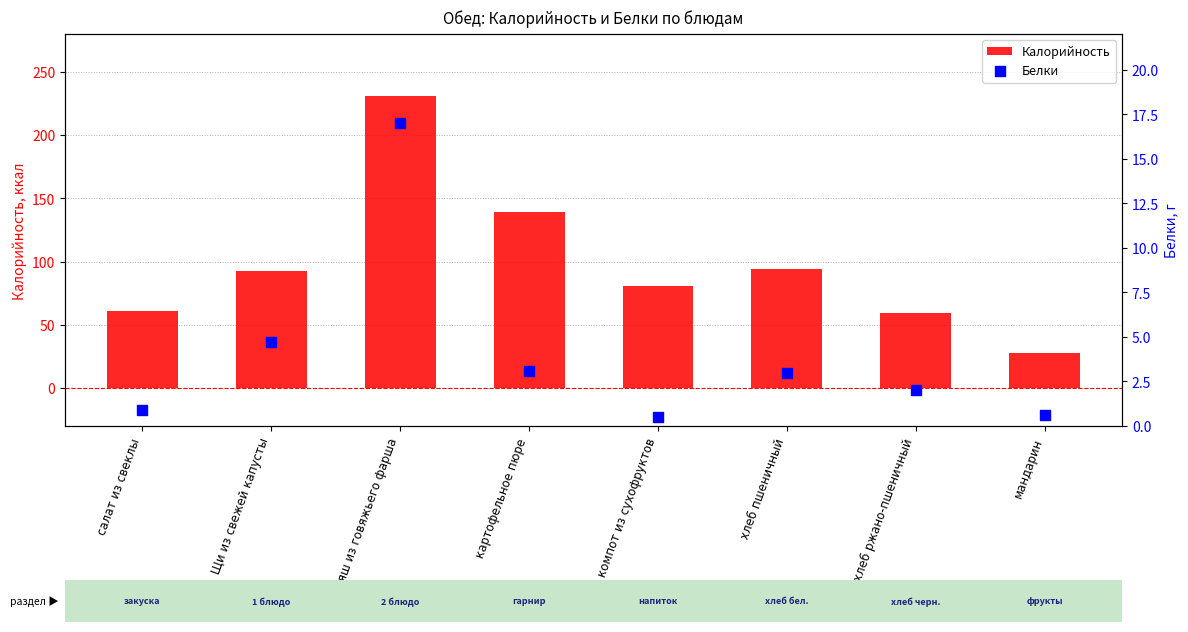

Which series reaches the maximum Y coordinate?

Калорийность